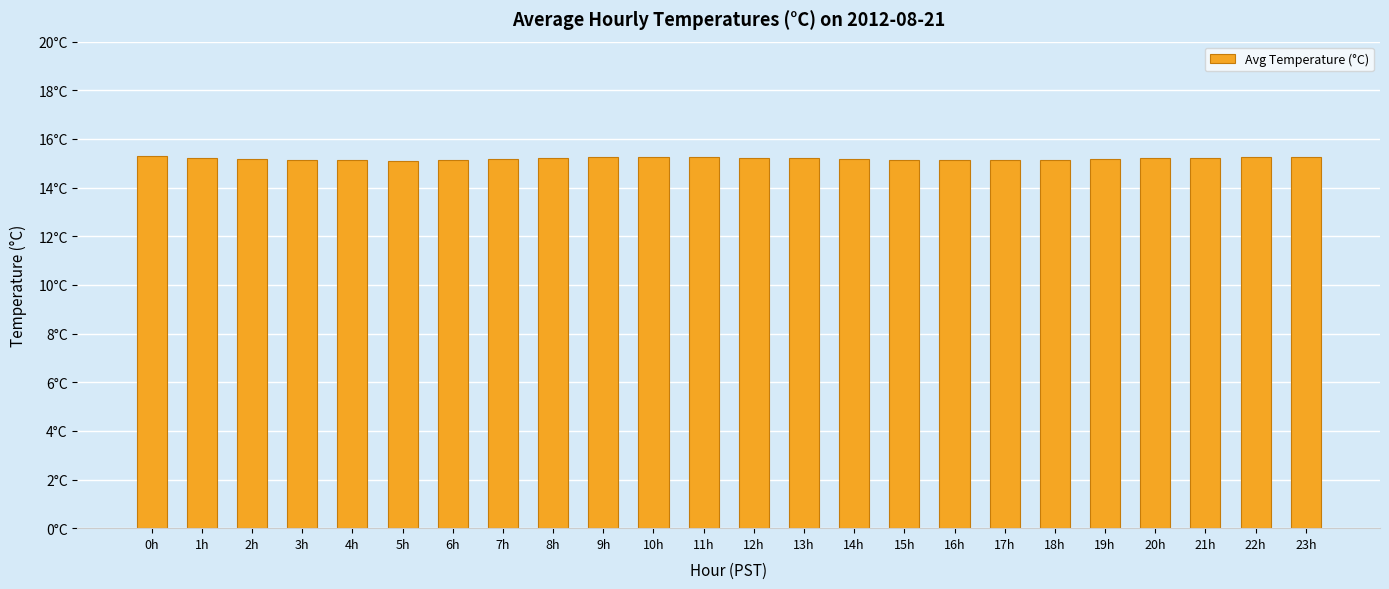

What is the average value?

15.2